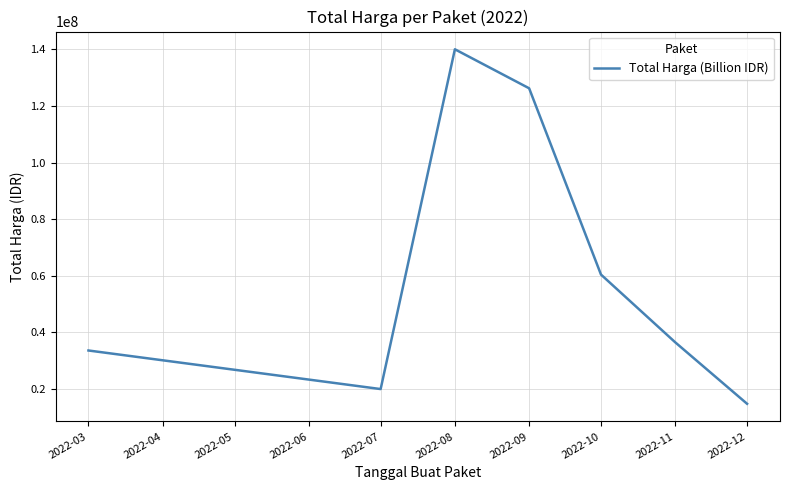

Is this an area chart (filled region under the line)?

No